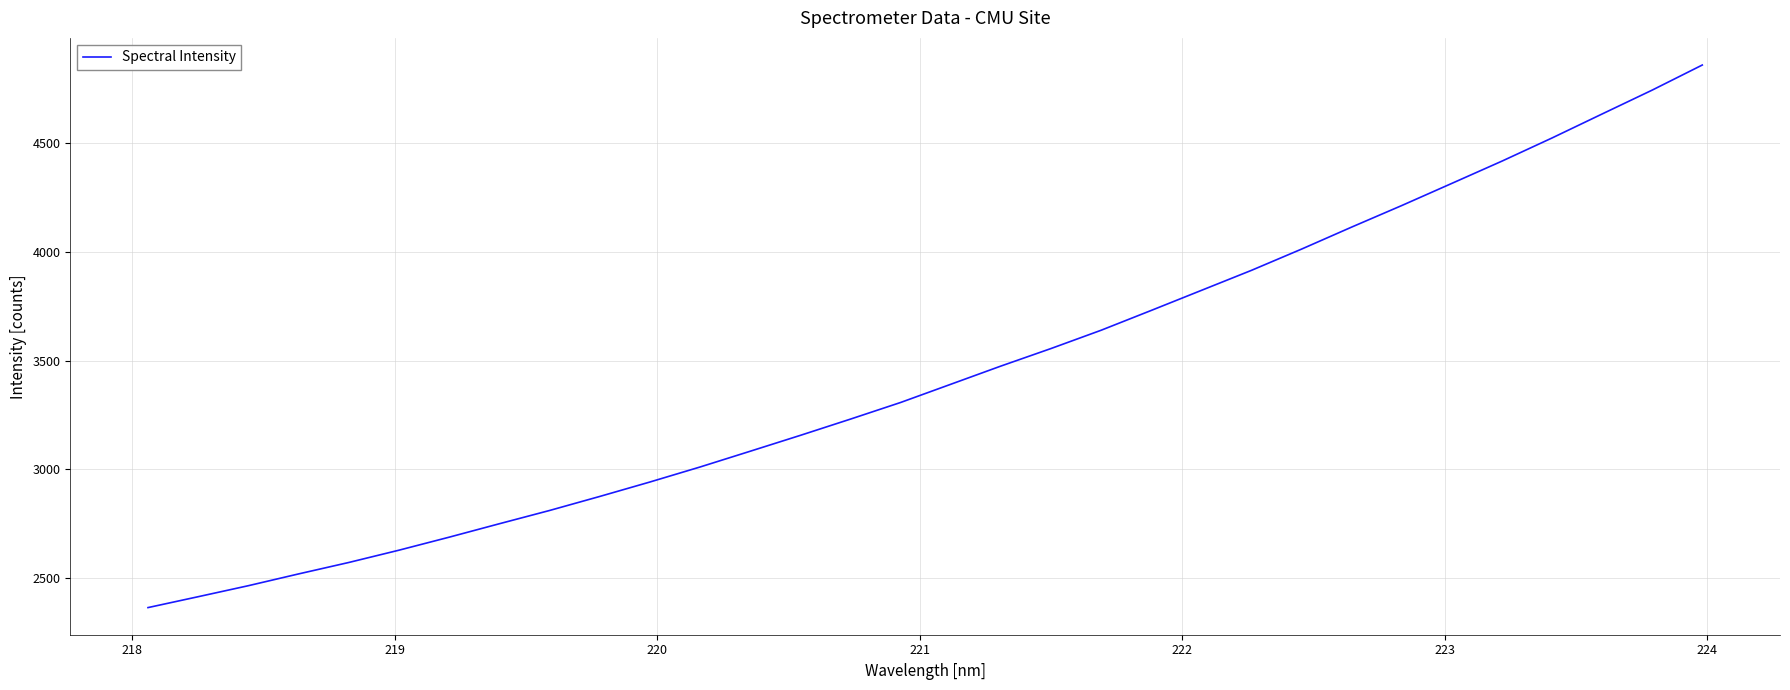

What is the minimum value shown in the chart?

2363.6